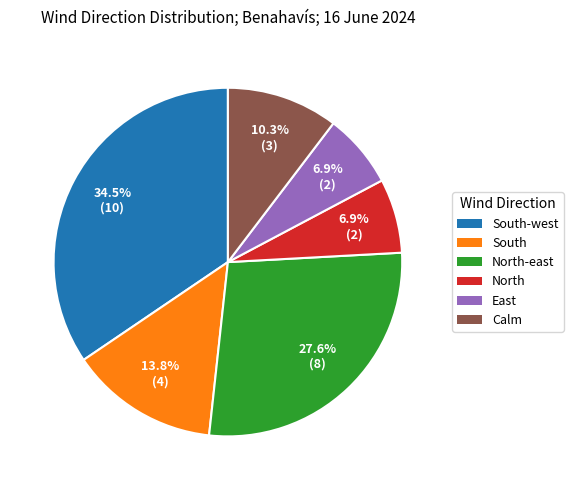

Is there any slice that represents more than half of the pie?

No